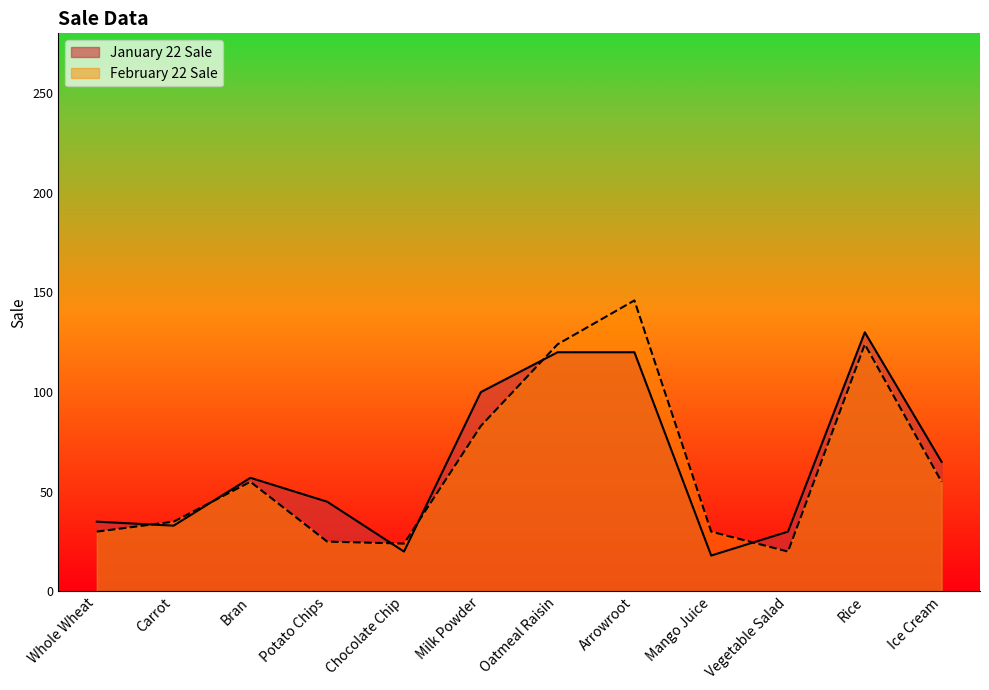

What is the sum of all January 22 Sale values?

773